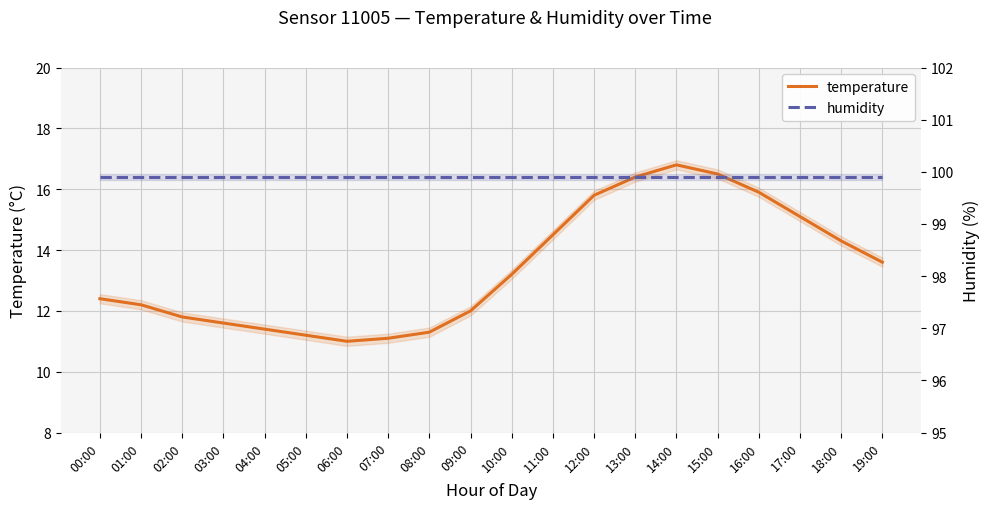

Between 09:00 and 16:00, which is larger?

16:00